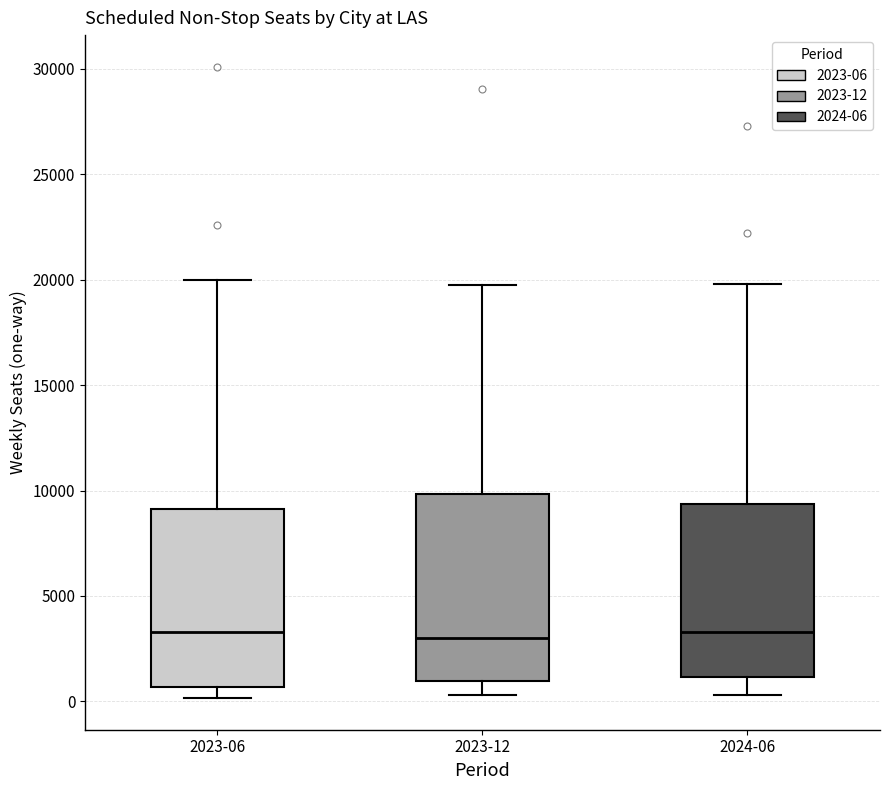

Reading left to right, transcribe this box plot: for each box, give where its median line is, the range the box spans, and where its two whiskers end, as read against the y-axis. The values are not printed on the chart, so give them approximately, as read against the axis.

2023-06: median 3500, box 500 to 9000, whiskers 0 to 20000
2023-12: median 3000, box 1000 to 10000, whiskers 500 to 20000
2024-06: median 3500, box 1000 to 9500, whiskers 500 to 20000